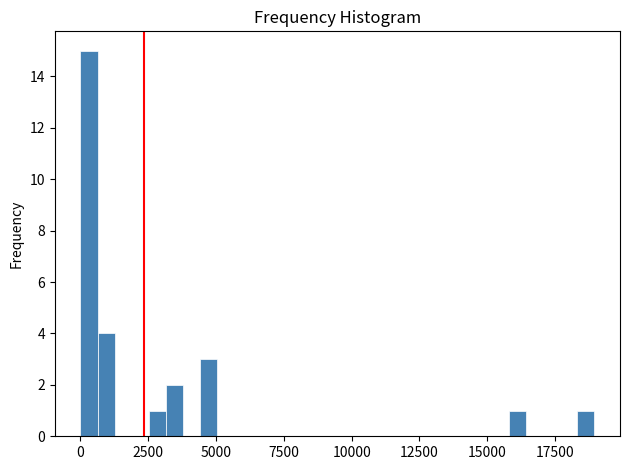

Around what value on the x-axis is the tallest bar? Give the approximate position of its centre, as read against the axis.

500